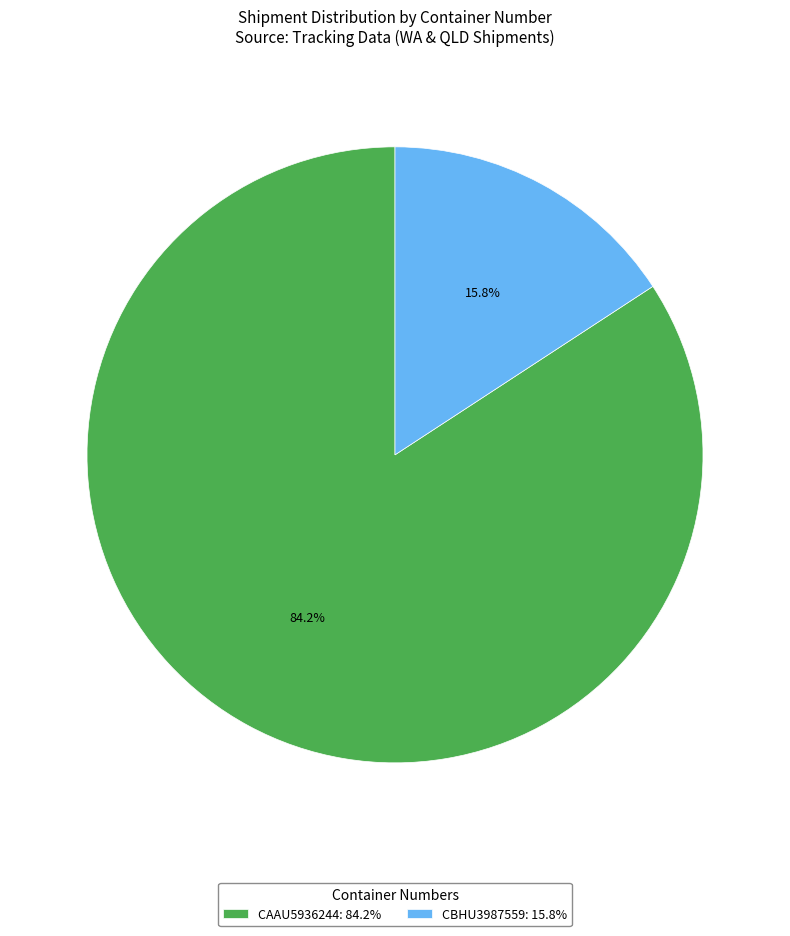

Which category has the smallest portion of the pie?

CBHU3987559: 15.8%